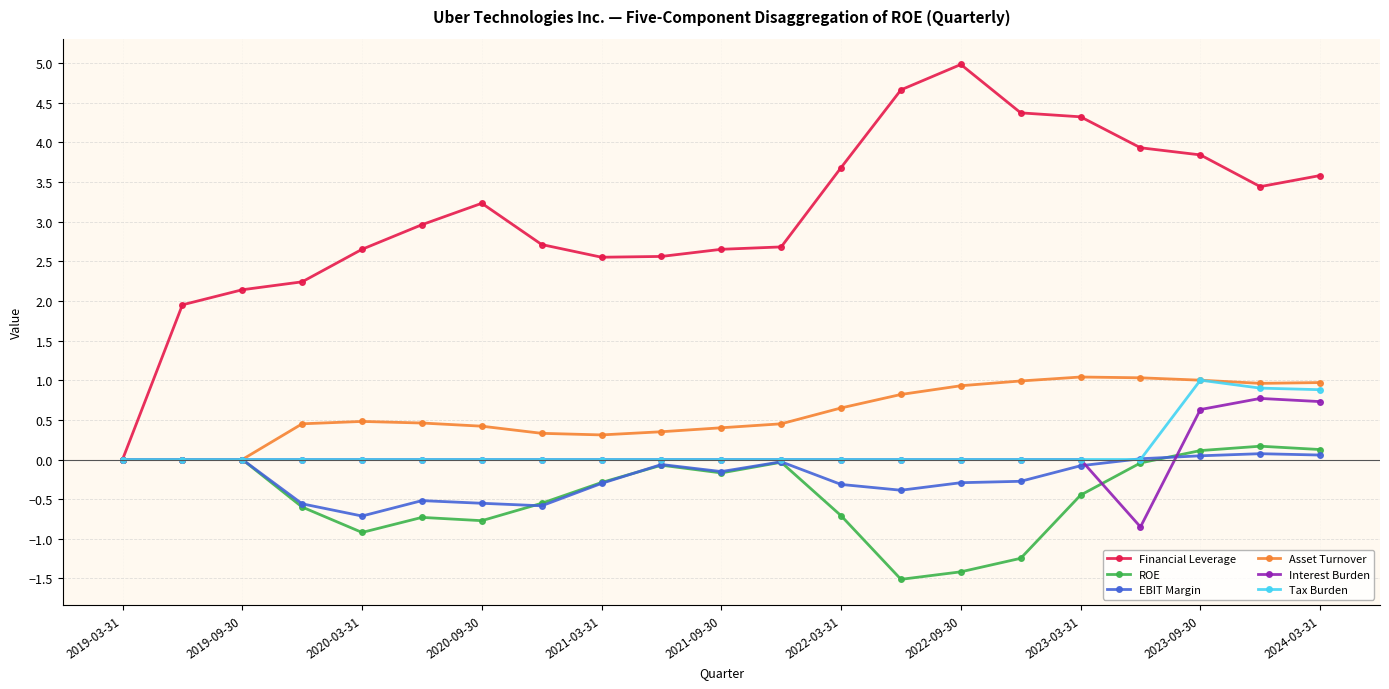

How many distinct data groups are displayed?

6